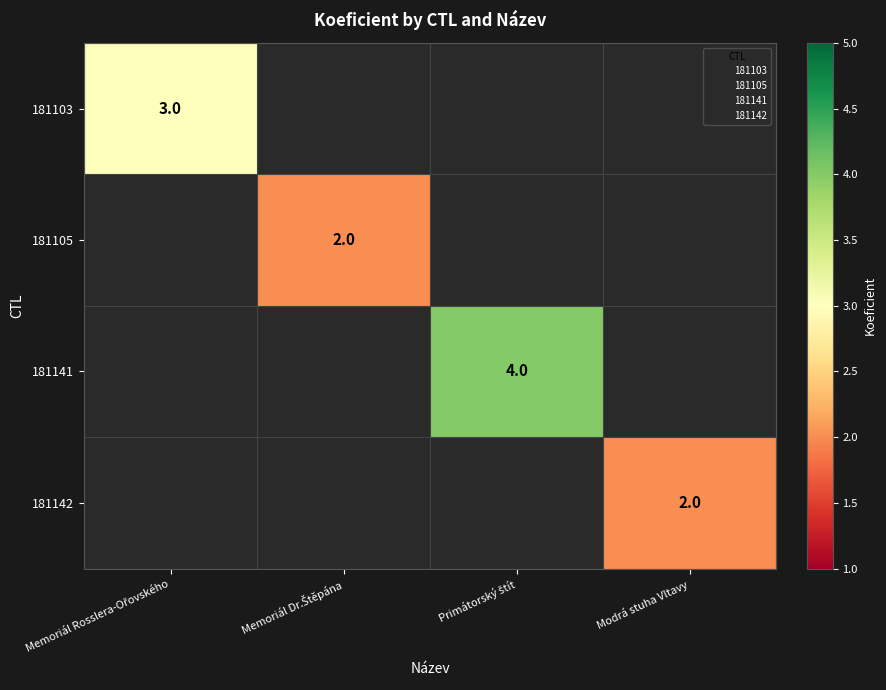

The 181142 series shows 2 at Modrá stuha Vltavy. True or false?

True